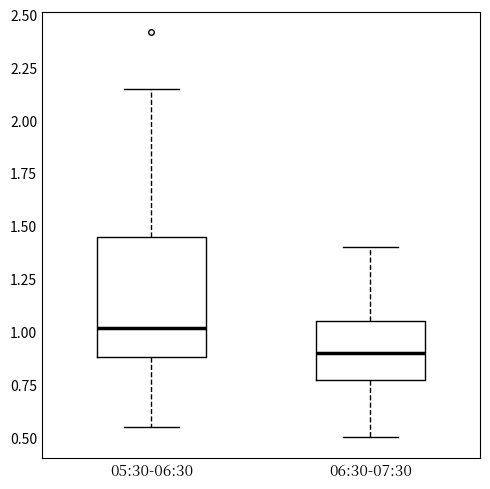

Reading left to right, read every box against the y-axis: the position of its median line, the range the box covers, and the ends of its whiskers. The values are not printed on the chart, so give them approximately, as read against the axis.

05:30-06:30: median 1.00, box 0.90 to 1.45, whiskers 0.55 to 2.15
06:30-07:30: median 0.90, box 0.75 to 1.05, whiskers 0.50 to 1.40